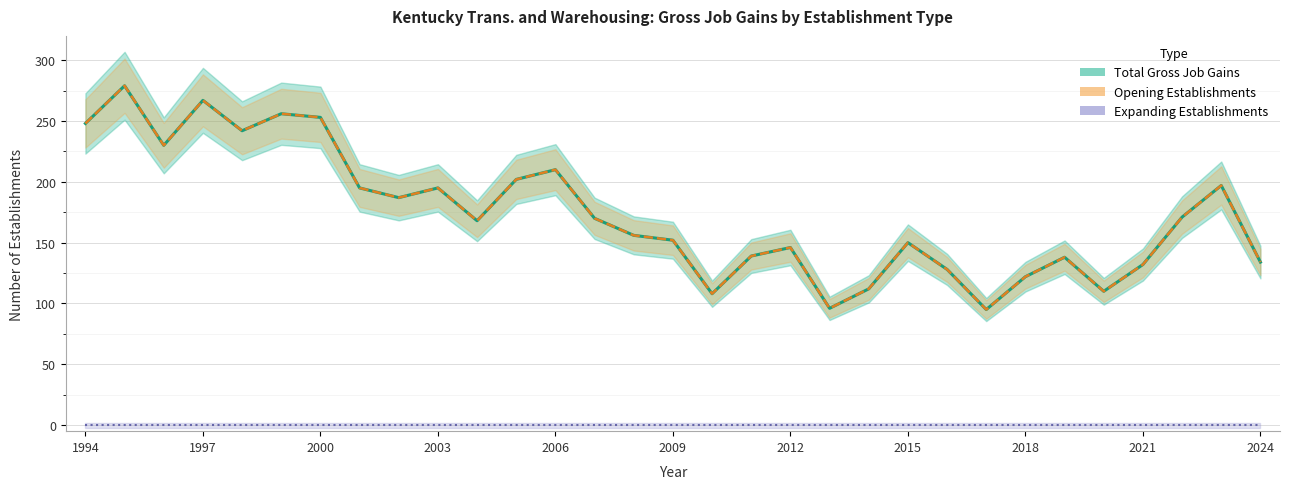

The Expanding Establishments series shows 0 at 2006. True or false?

True